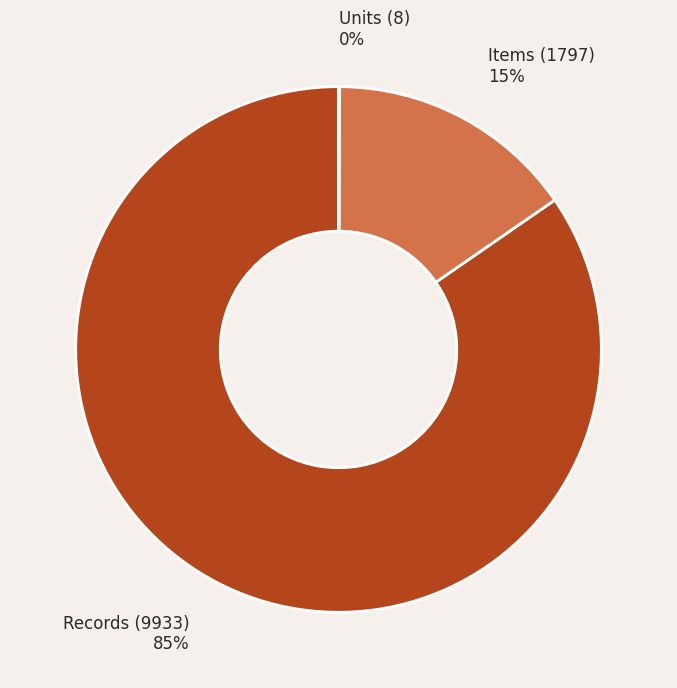

Does any single category account for the majority?

Yes